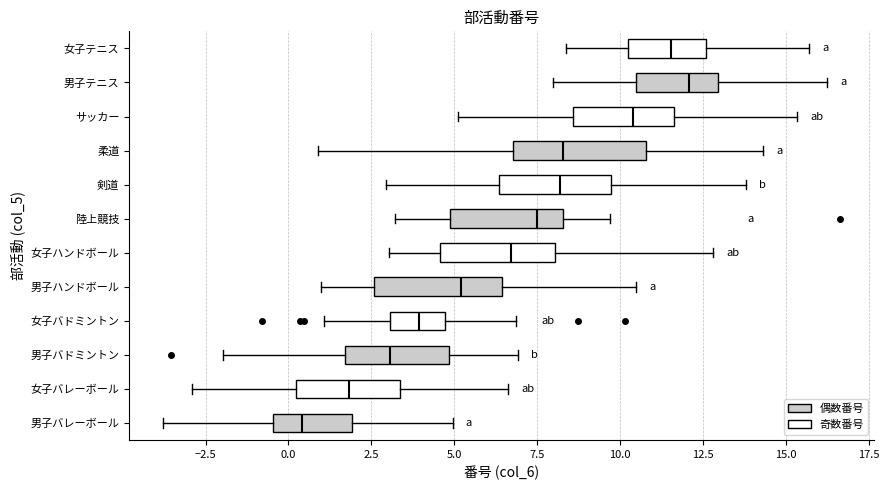

Reading bottom to top, read every box against the x-axis: the position of its median line, the range the box covers, and the ends of its whiskers. The values are not printed on the chart, so give them approximately, as read against the axis.

男子バレーボール: median 0.5, box -0.5 to 2.0, whiskers -4.0 to 5.0
女子バレーボール: median 2.0, box 0.0 to 3.5, whiskers -3.0 to 6.5
男子バドミントン: median 3.0, box 1.5 to 5.0, whiskers -2.0 to 7.0
女子バドミントン: median 4.0, box 3.0 to 4.5, whiskers 1.0 to 7.0
男子ハンドボール: median 5.0, box 2.5 to 6.5, whiskers 1.0 to 10.5
女子ハンドボール: median 6.5, box 4.5 to 8.0, whiskers 3.0 to 13.0
陸上競技: median 7.5, box 5.0 to 8.5, whiskers 3.0 to 9.5
剣道: median 8.0, box 6.5 to 9.5, whiskers 3.0 to 14.0
柔道: median 8.5, box 7.0 to 11.0, whiskers 1.0 to 14.5
サッカー: median 10.5, box 8.5 to 11.5, whiskers 5.0 to 15.5
男子テニス: median 12.0, box 10.5 to 13.0, whiskers 8.0 to 16.0
女子テニス: median 11.5, box 10.0 to 12.5, whiskers 8.5 to 15.5